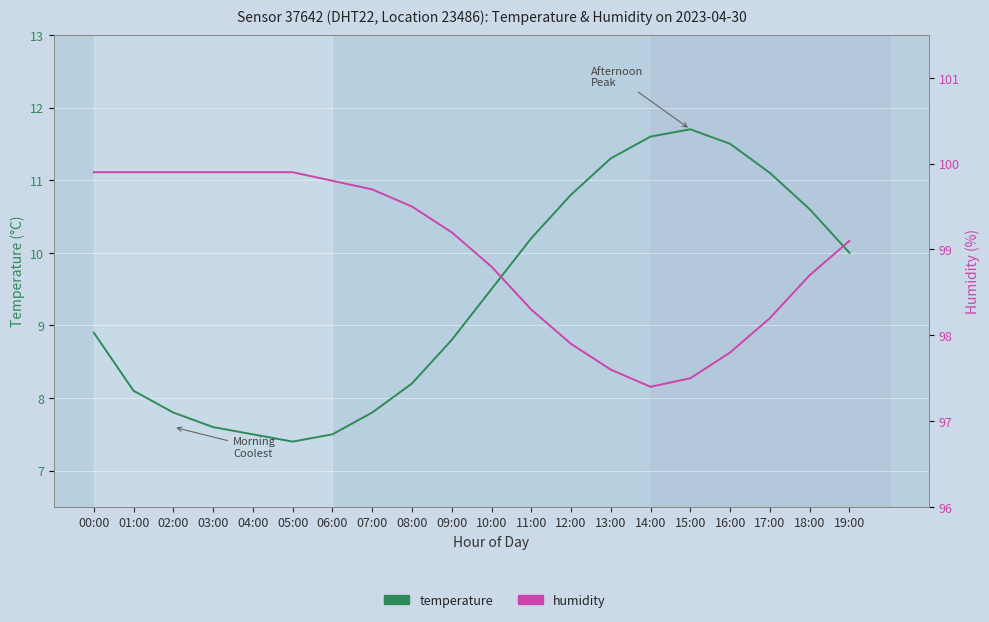

How many data points in humidity are above 99?

11